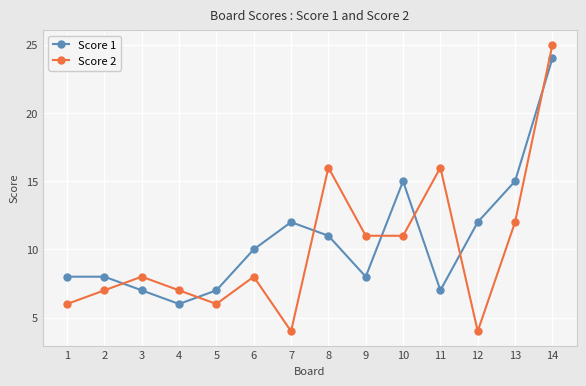

True or false: Score 1 has more than 1 points higher than both neighbors.

True